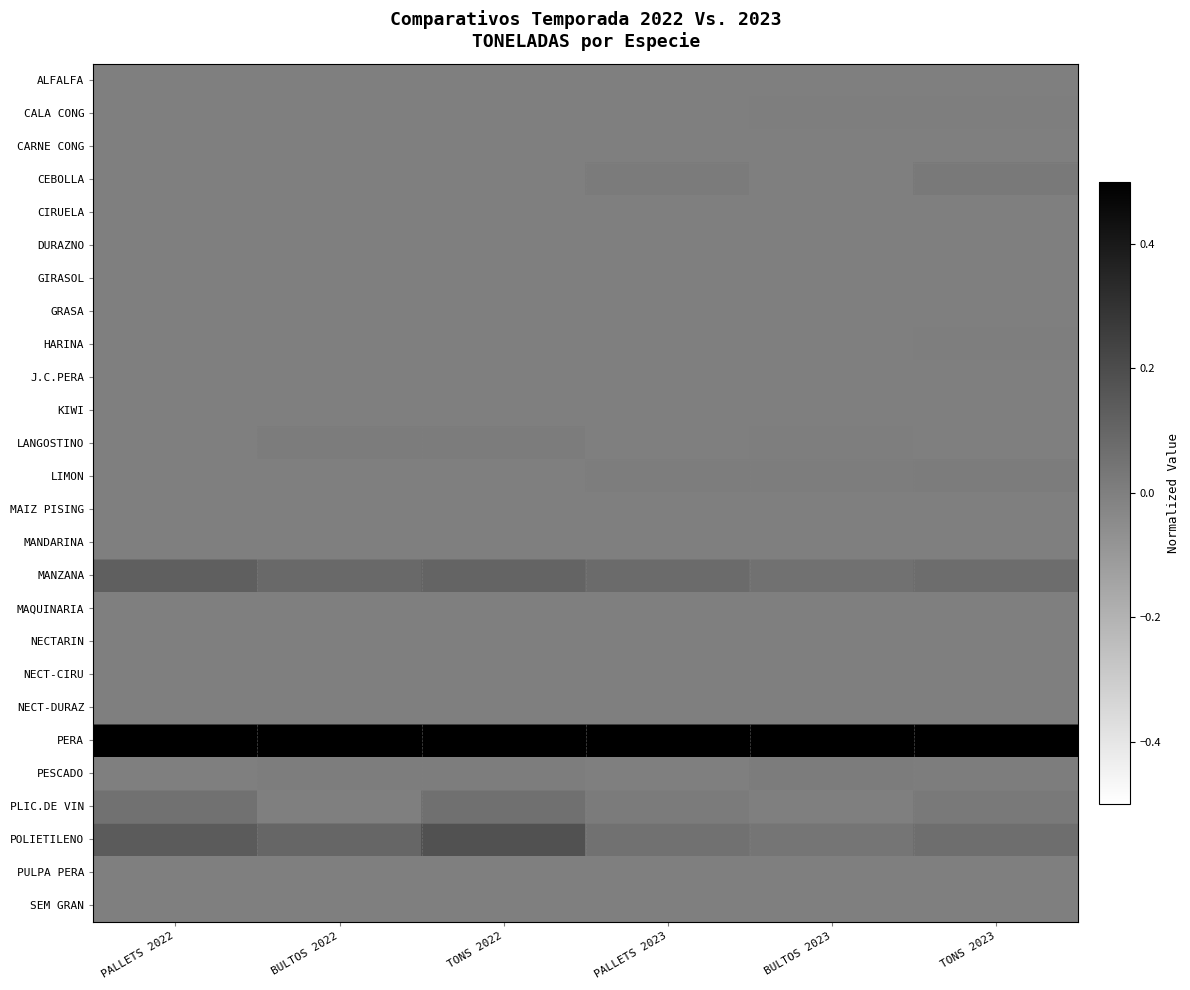

Rank the series by their maximum value, from highest to lowest.

PERA, POLIETILENO, MANZANA, PLIC.DE VIN, CEBOLLA, LANGOSTINO, PESCADO, LIMON, CALA CONG, HARINA, ALFALFA, NECTARIN, CARNE CONG, GIRASOL, KIWI, SEM GRAN, PULPA PERA, MAIZ PISING, MANDARINA, CIRUELA, NECT-CIRU, NECT-DURAZ, J.C.PERA, DURAZNO, GRASA, MAQUINARIA